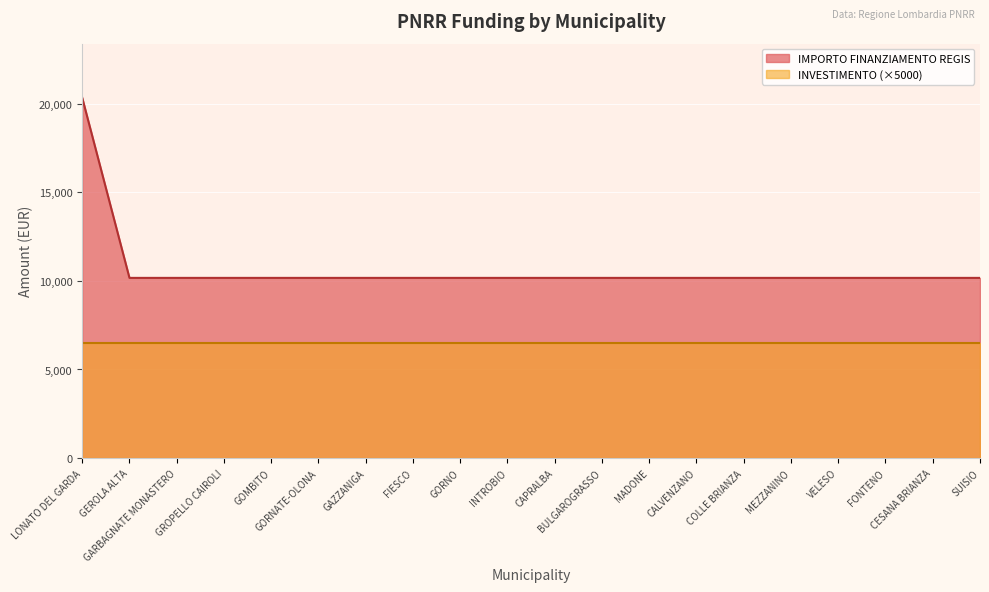

What is the approximate value at FONTENO, to the nearest 50?

10150